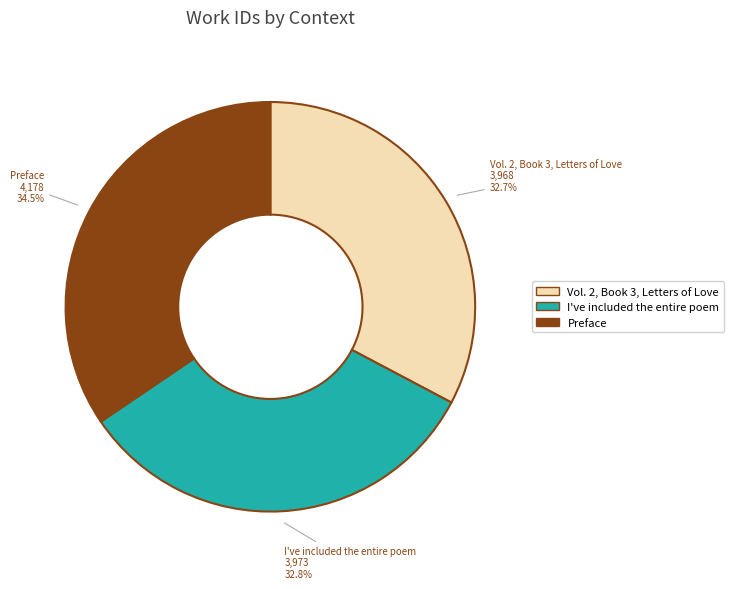

Between Vol. 2, Book 3, Letters of Love and Preface, which is larger?

Preface